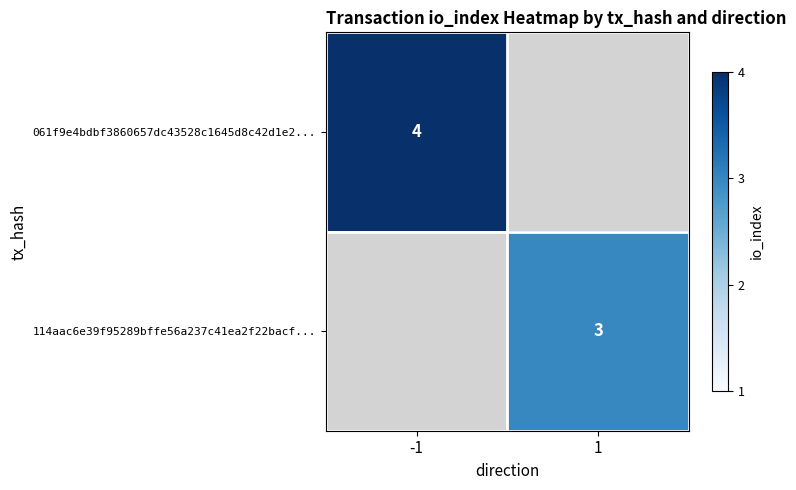

Which label corresponds to the largest value in the chart?

-1